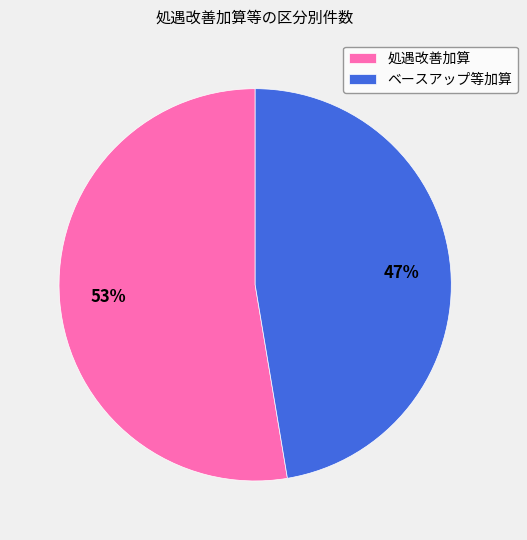

Which has a higher value, 処遇改善加算 or ベースアップ等加算?

処遇改善加算